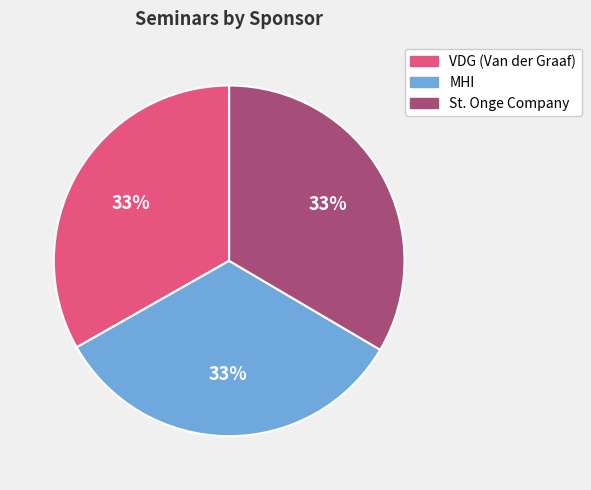

Is there any slice that represents more than half of the pie?

No